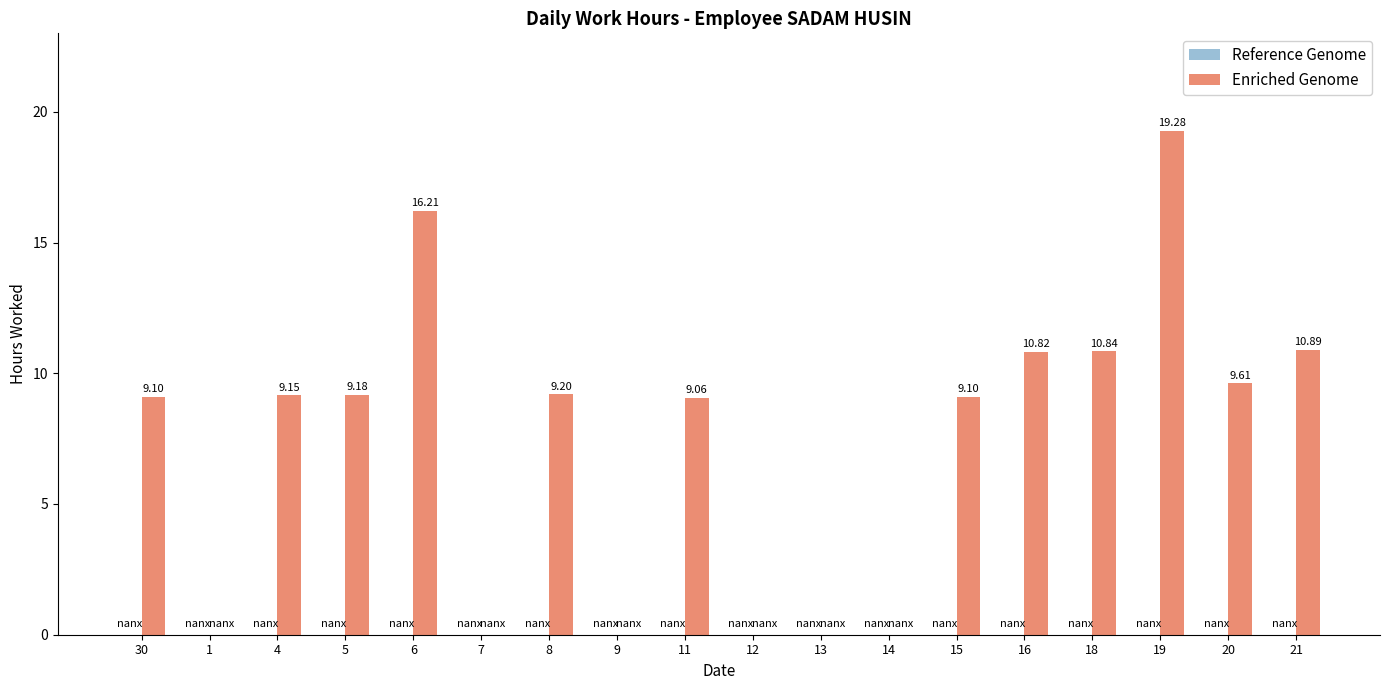

What is the sum of the values at 4 and 6?

25.4